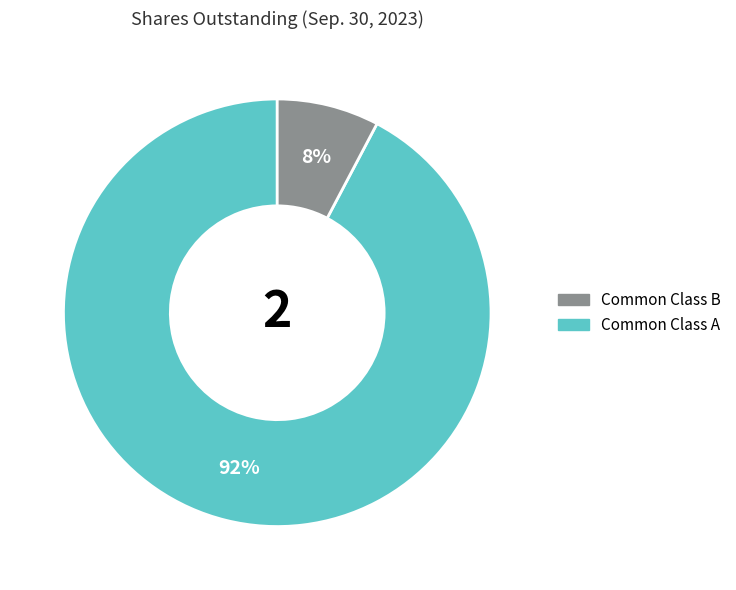

To the nearest percent, what is the average slice percentage?

50%